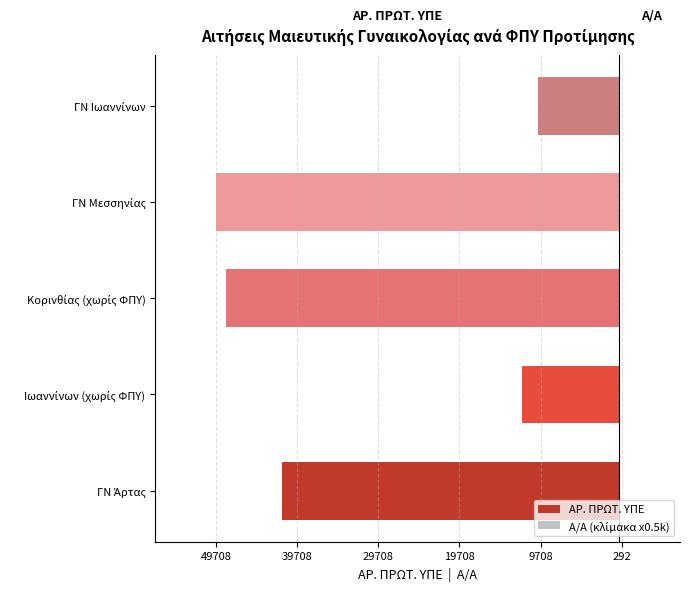

What is the sum of all Α/Α (κλίμακα x0.5k) values?

7.5